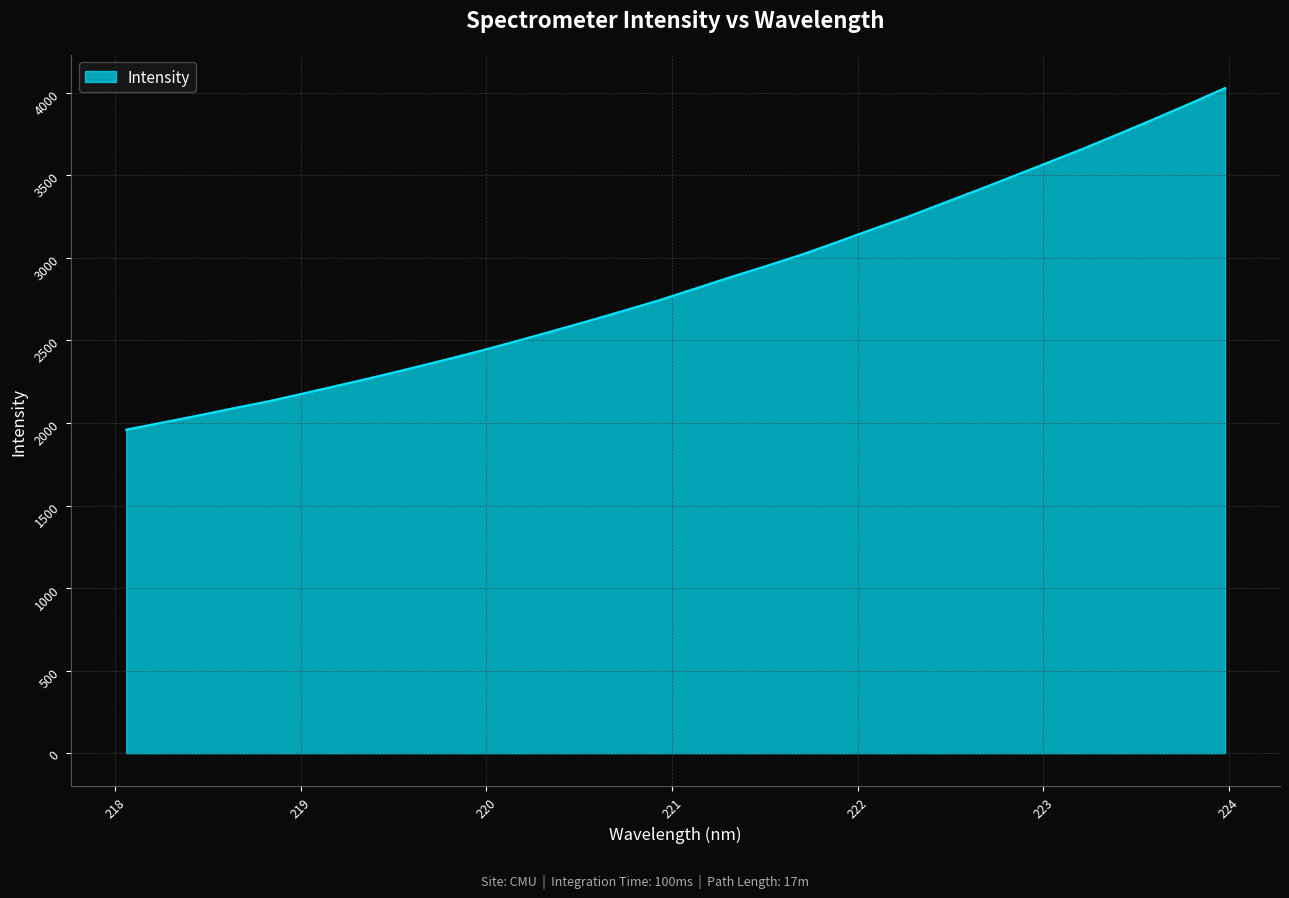

What is the difference between the maximum and minimum values?

2068.6